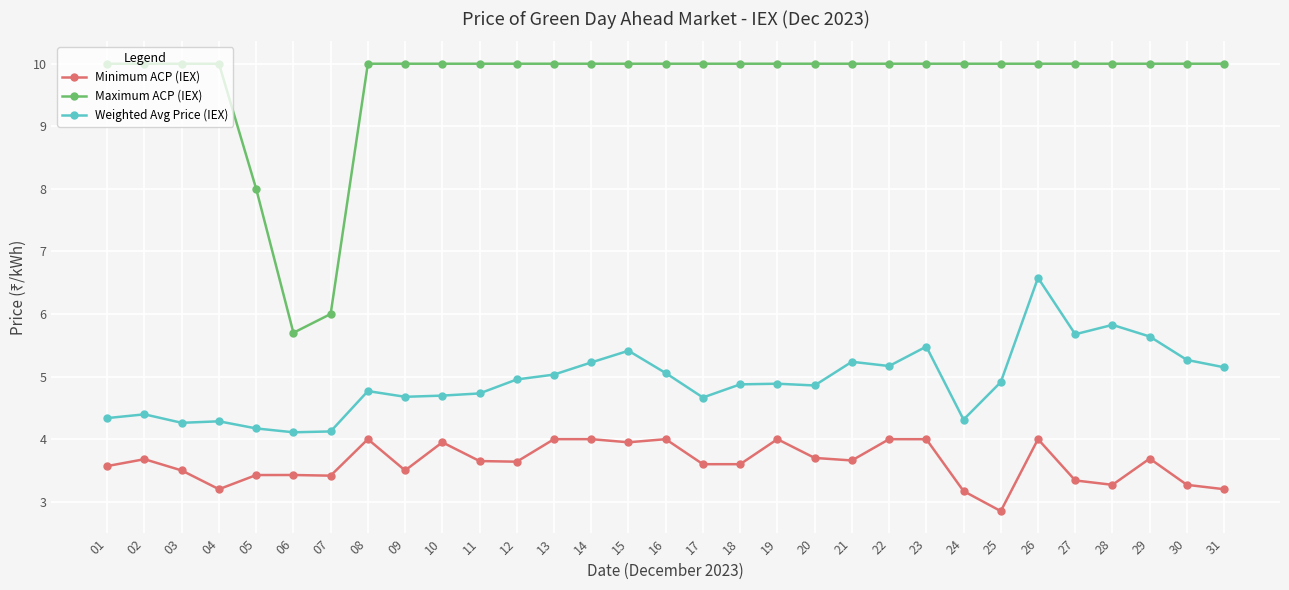

Does the chart have visible grid lines?

Yes